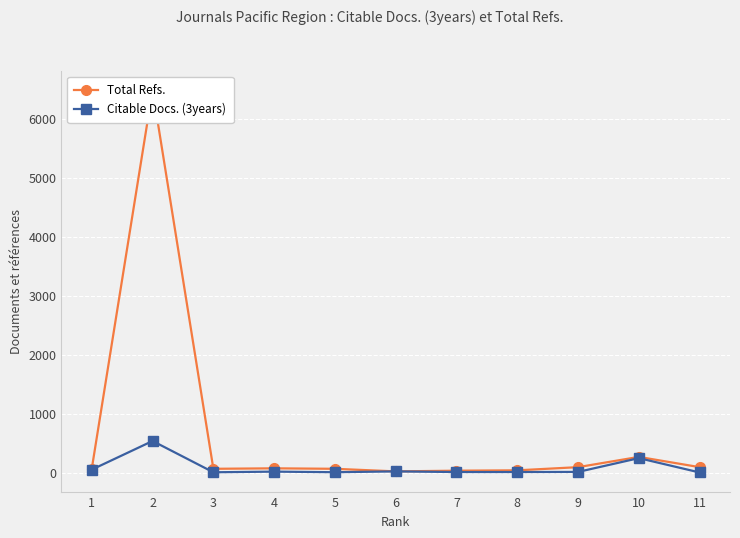

The value of Total Refs. at 11 is 91. True or false?

True